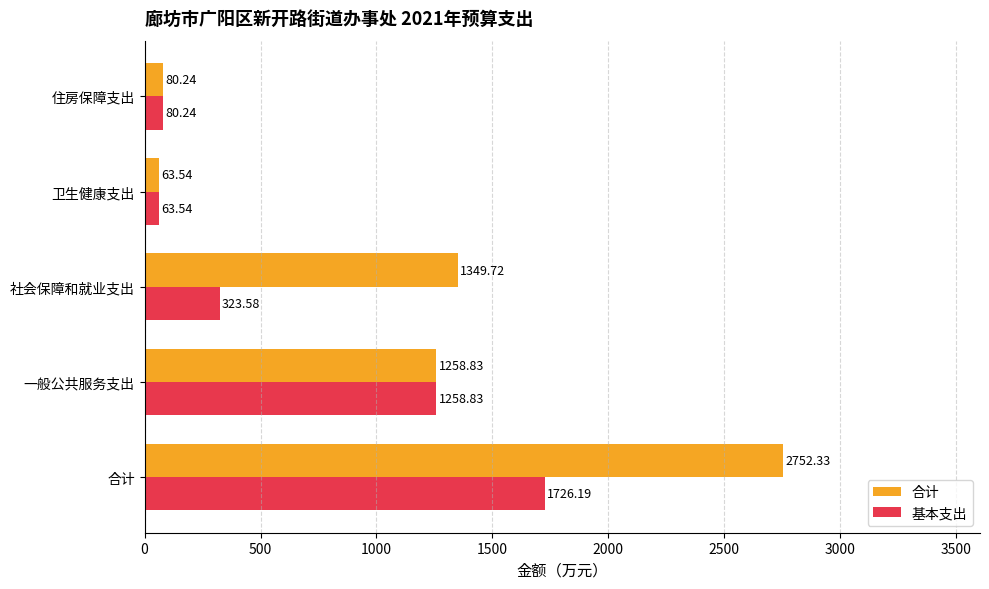

What is the total value across all series at 合计?

4478.5